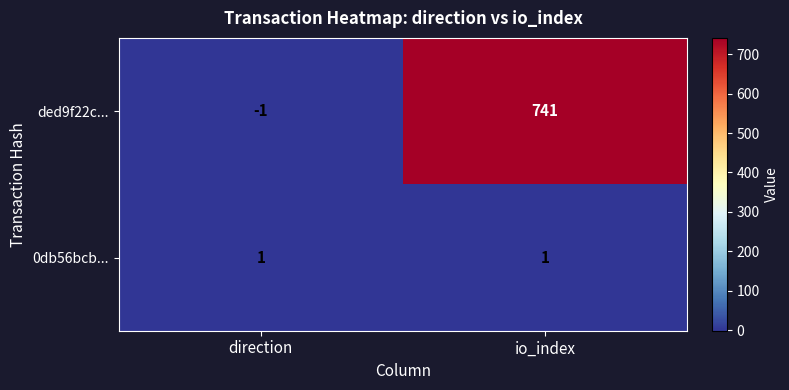

Rank the series by their maximum value, from highest to lowest.

ded9f22c..., 0db56bcb...